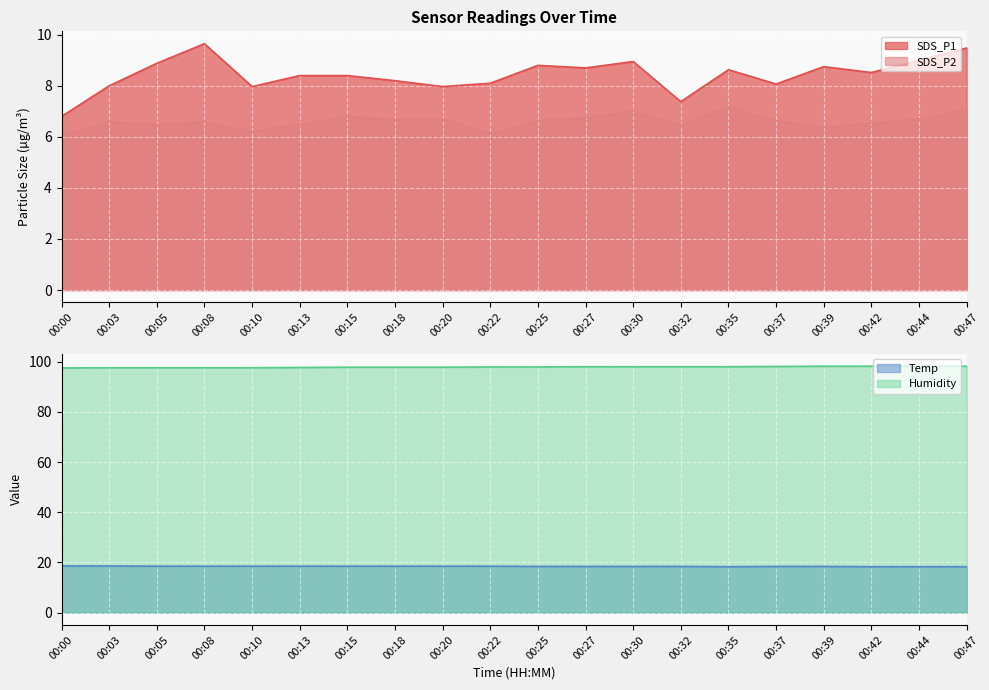

How many values in the SDS_P1 series are below 8?

4